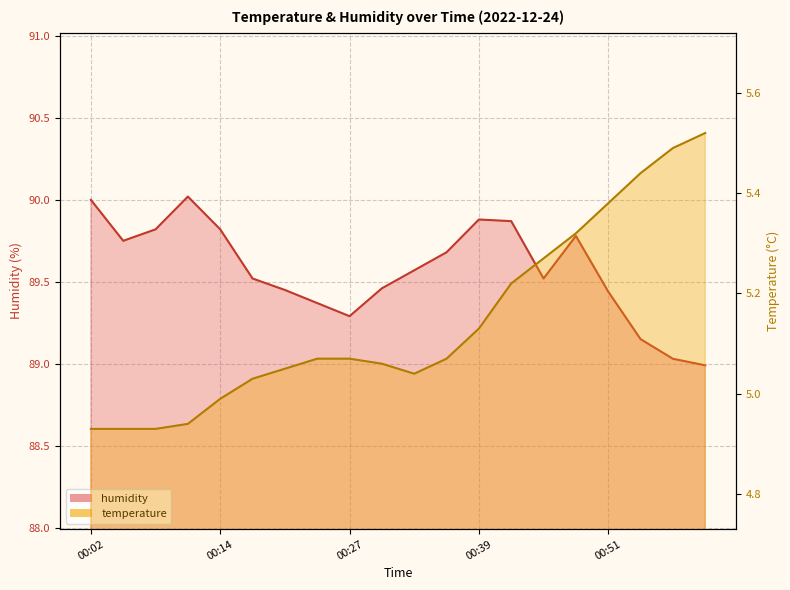

What is the sum of all temperature values?

102.9